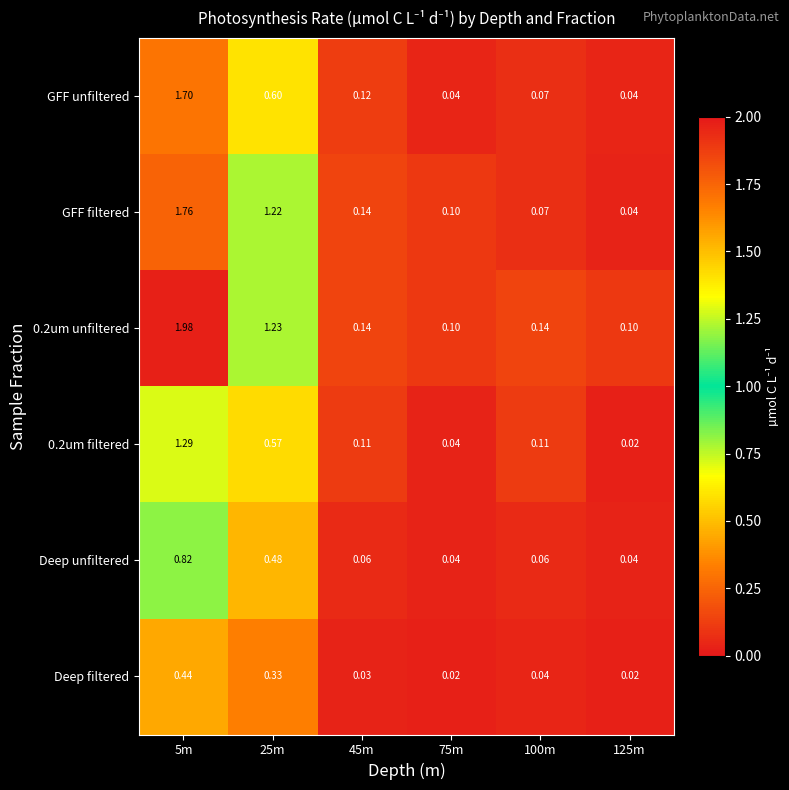

Which series changed the most between 45m and 100m?

GFF filtered